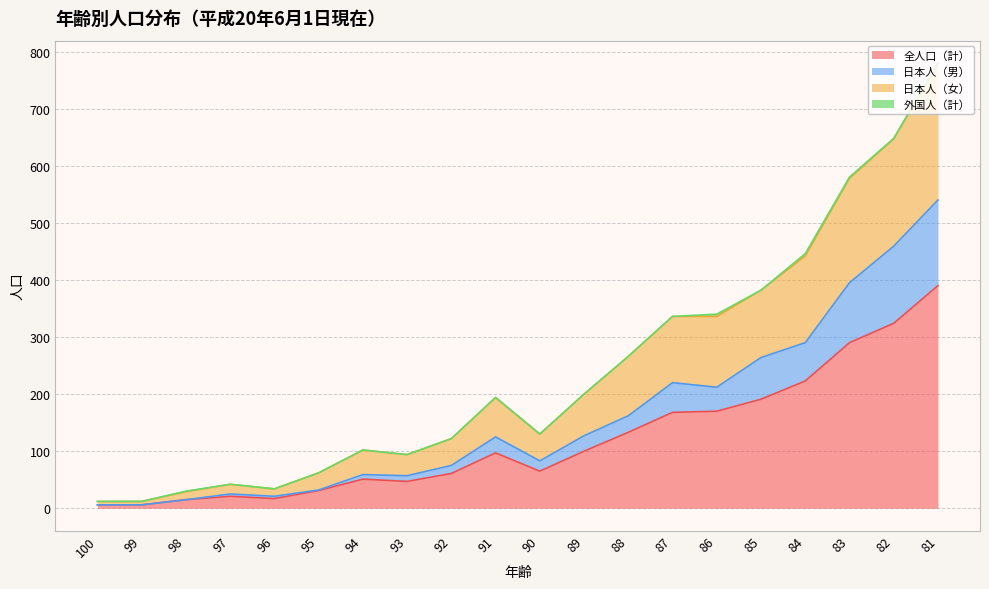

How many values in the 全人口（計） series are below 97?

10